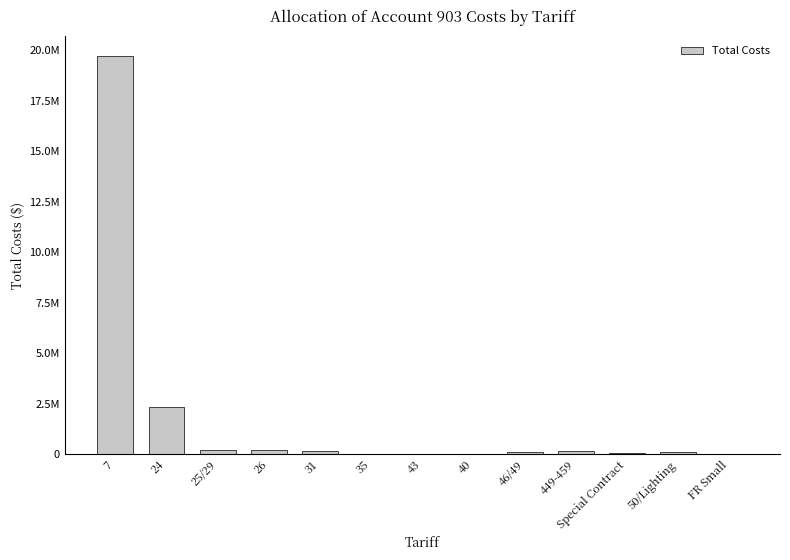

Are the bars horizontal?

No